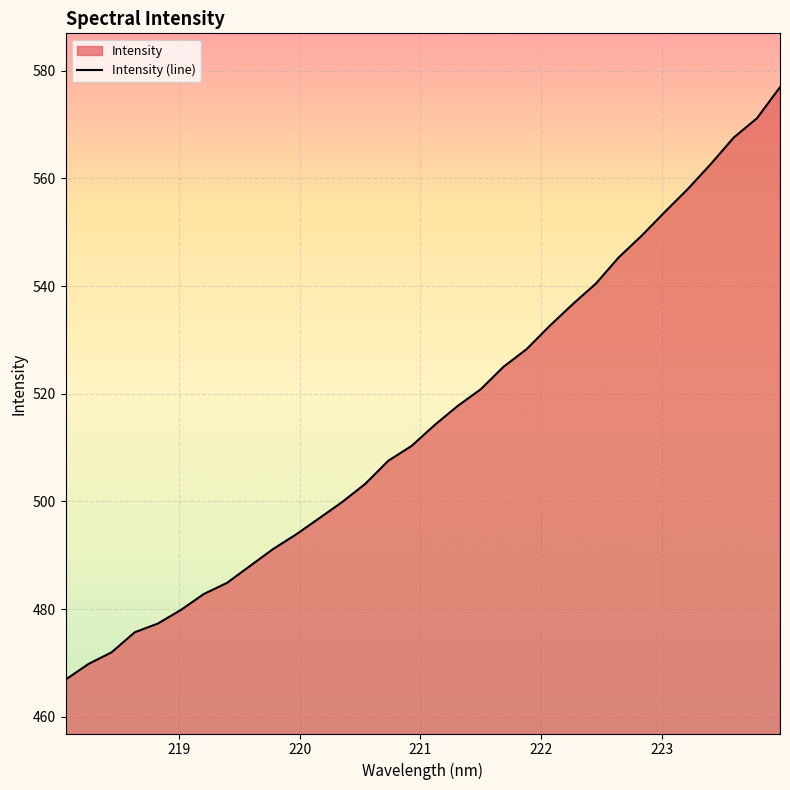

How many data points are less than 514?

16